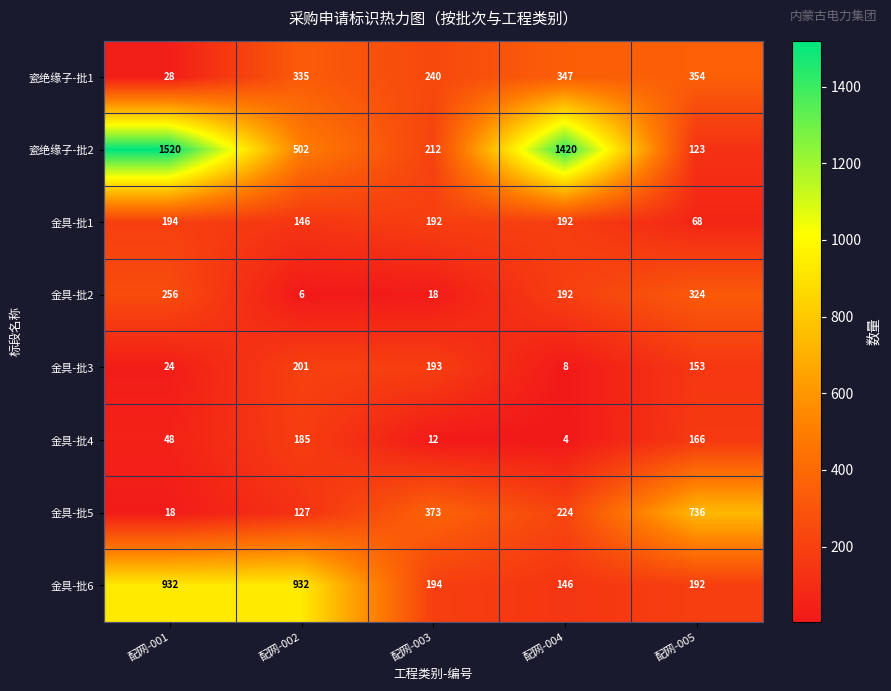

At how many categories does at least one series exceed 41?

5